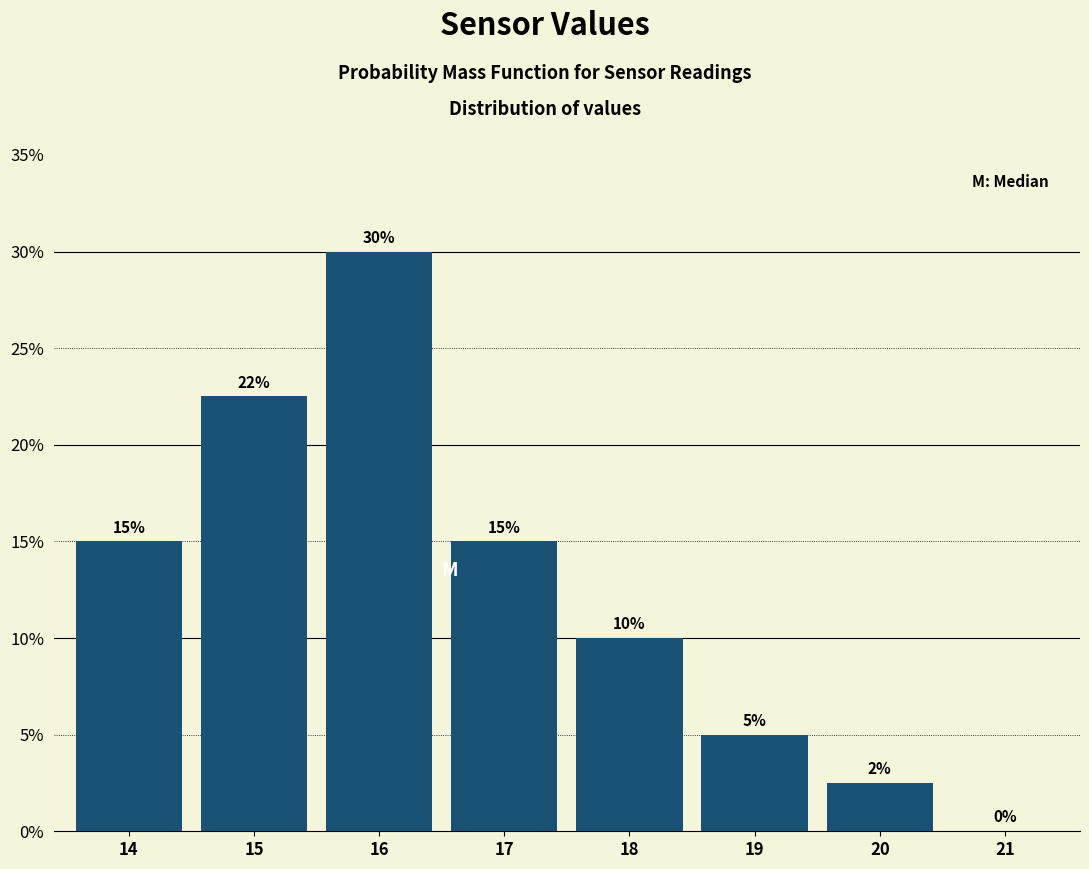

What is the approximate value at 20?

2.5